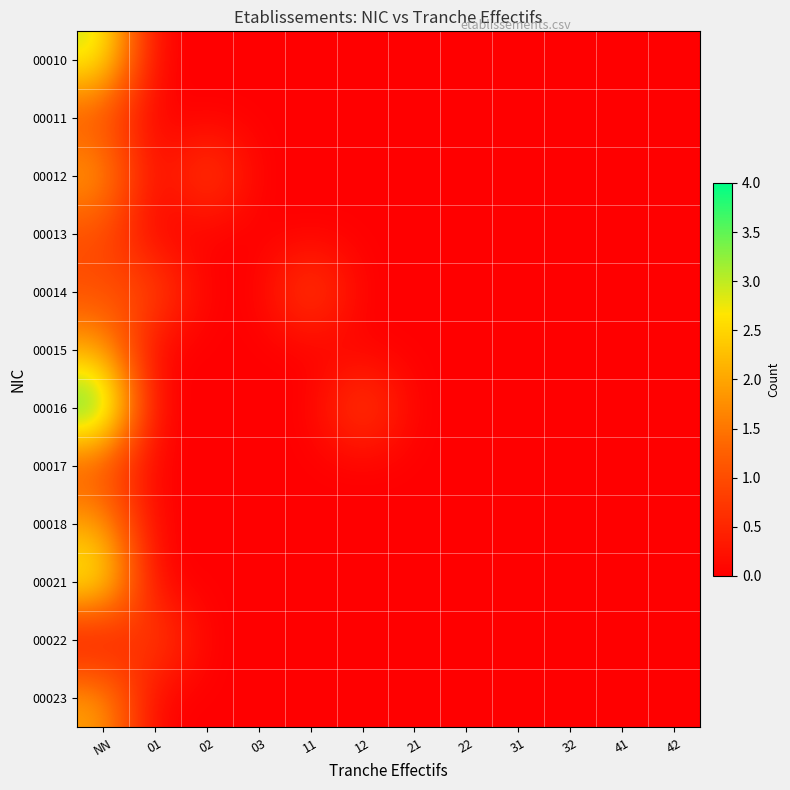

At which category is the sum across all series the highest?

NN